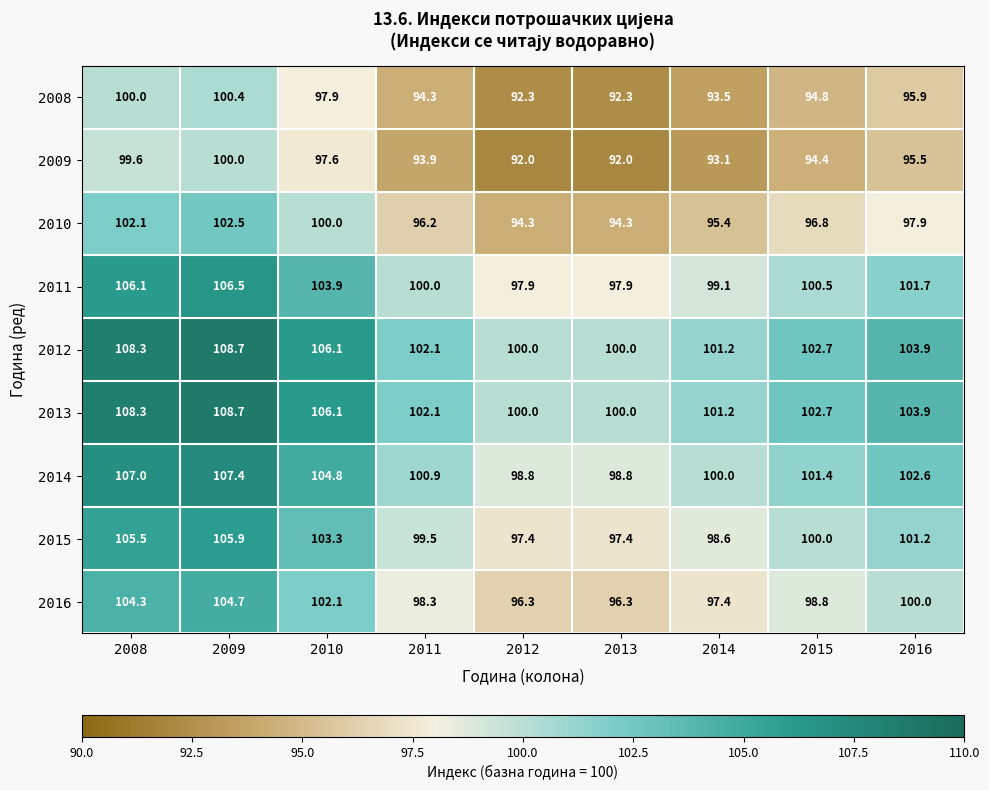

What is the total value across all series at 2009?

944.8